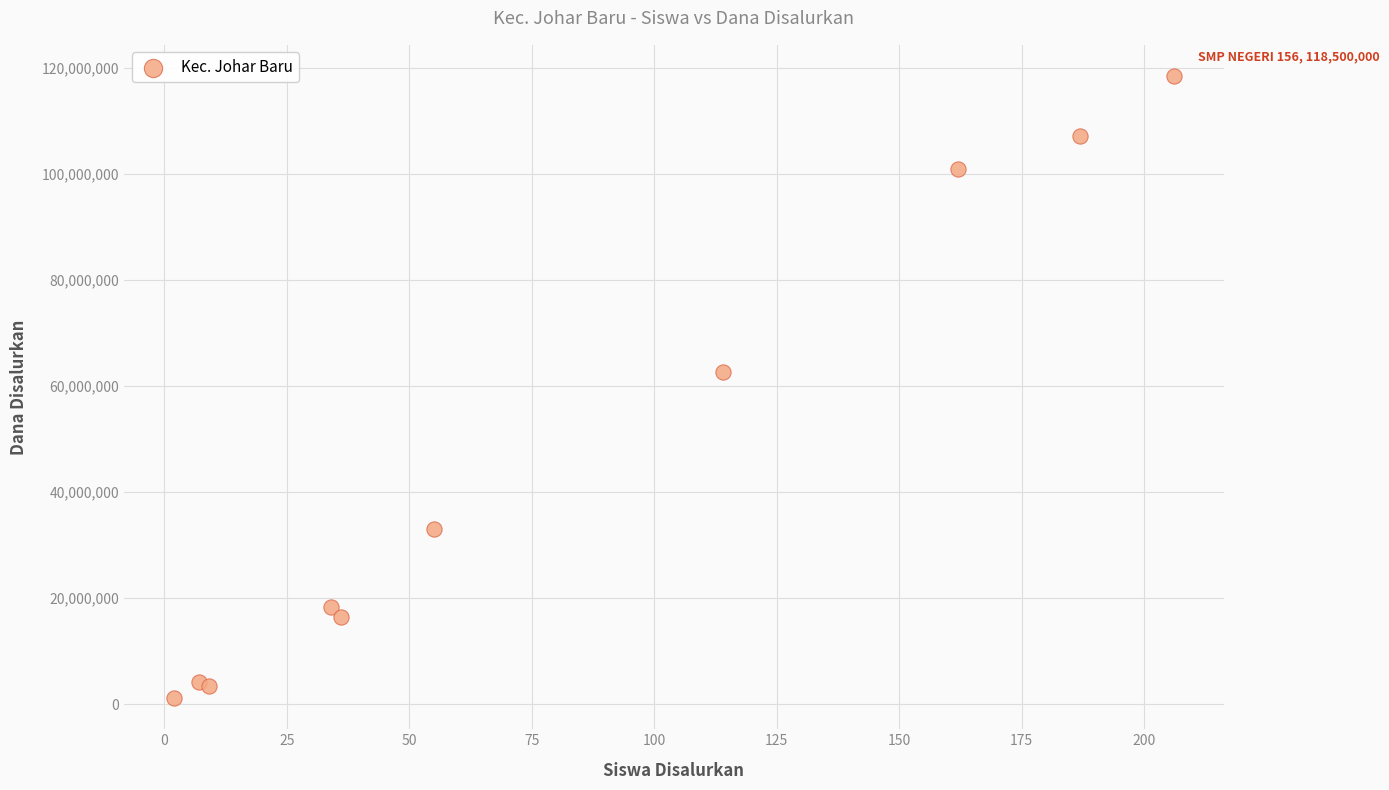

What Y value in the scatter plot is closest to 59812500?

62625000